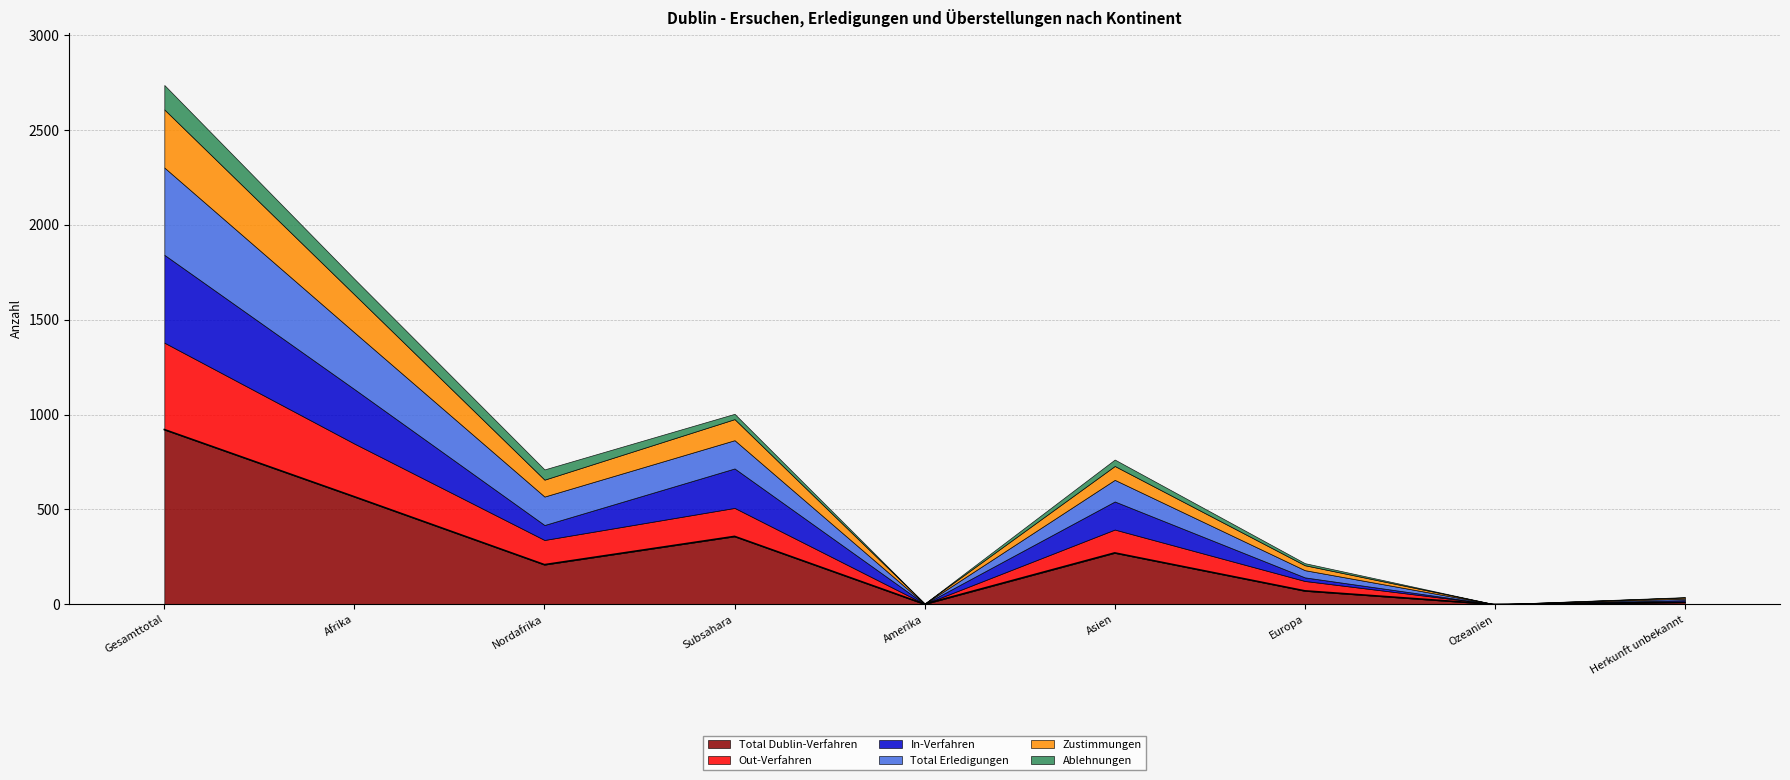

What is the value of the Ablehnungen point at the 3rd from the left?

54